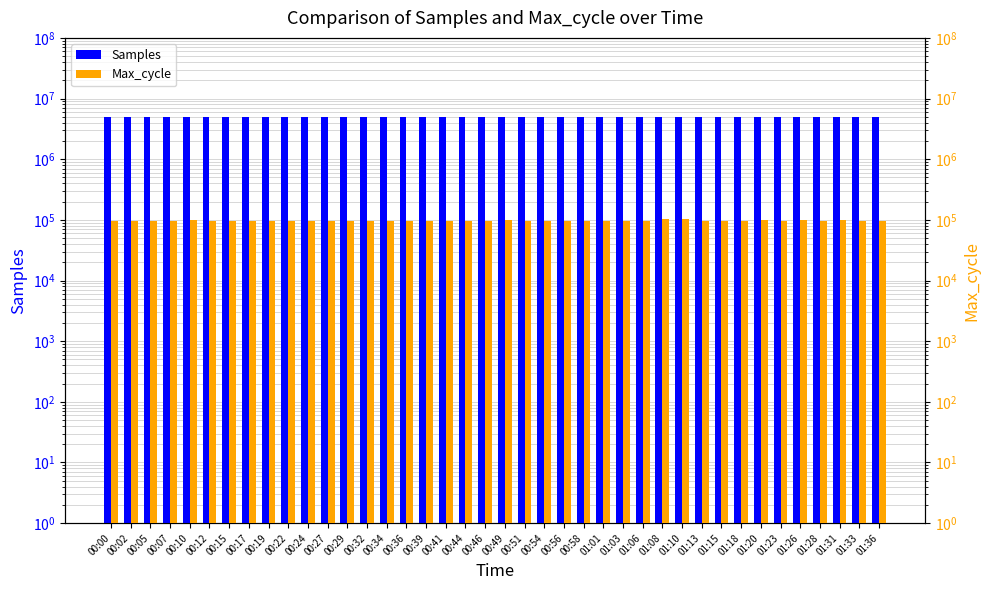

What is the difference between the second highest and second lowest values in the Max_cycle series?

5156